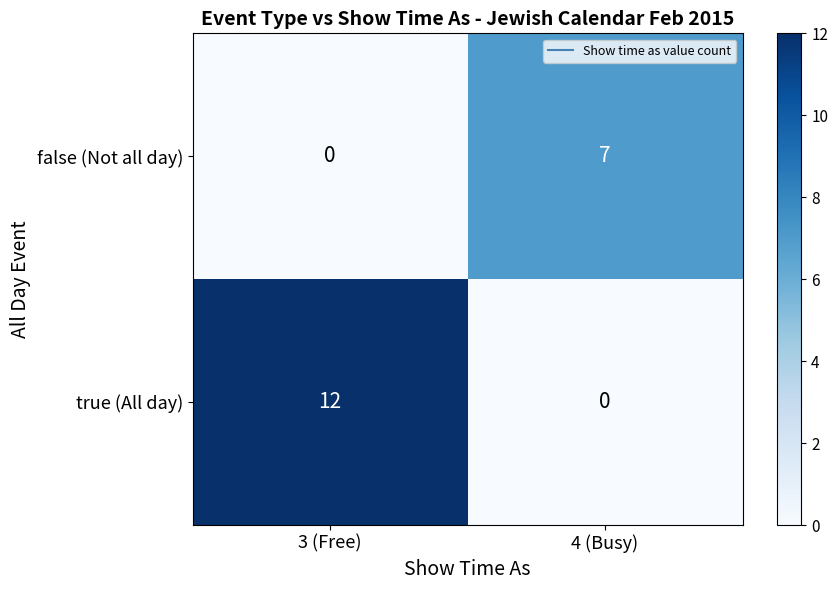

What is the highest value of the true (All day) series?

12